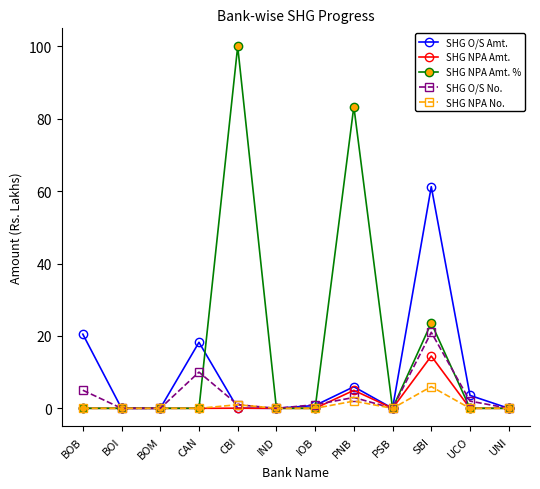

Does the chart display data point markers on the line(s)?

Yes